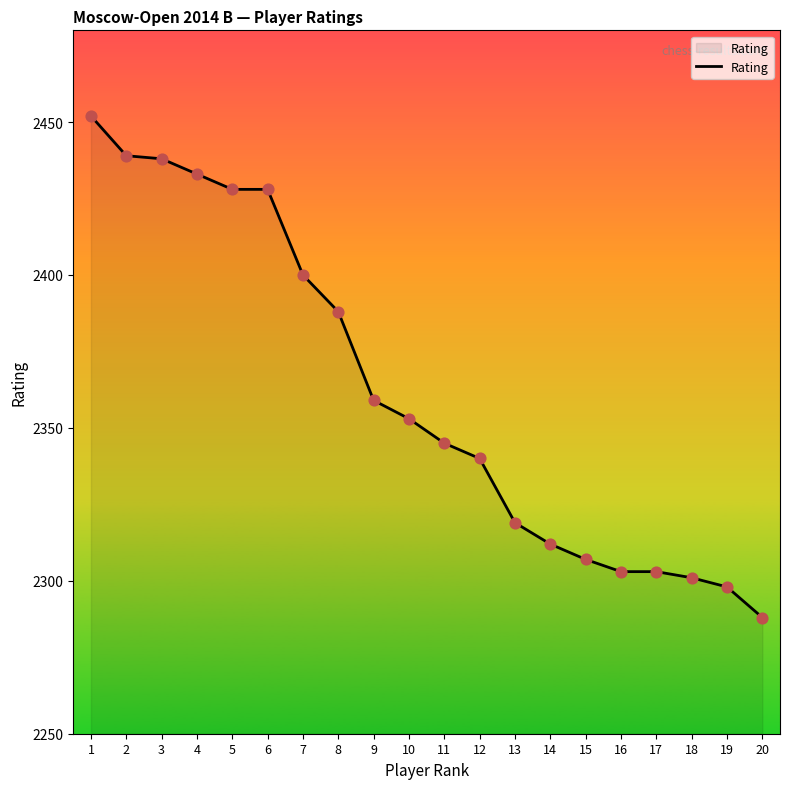

What is the change in value from 10 to 16?

-50